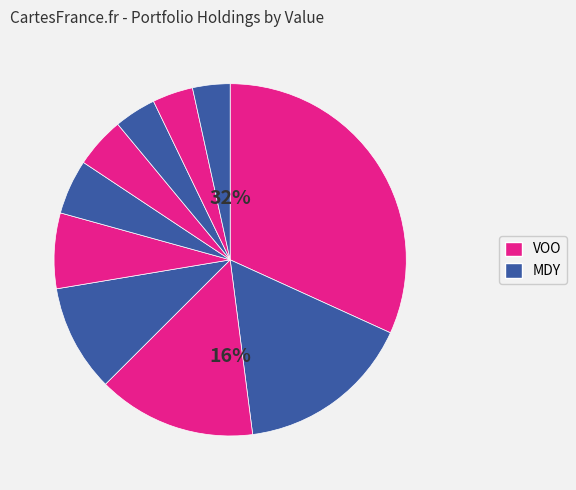

How many slices are in this pie chart?

10